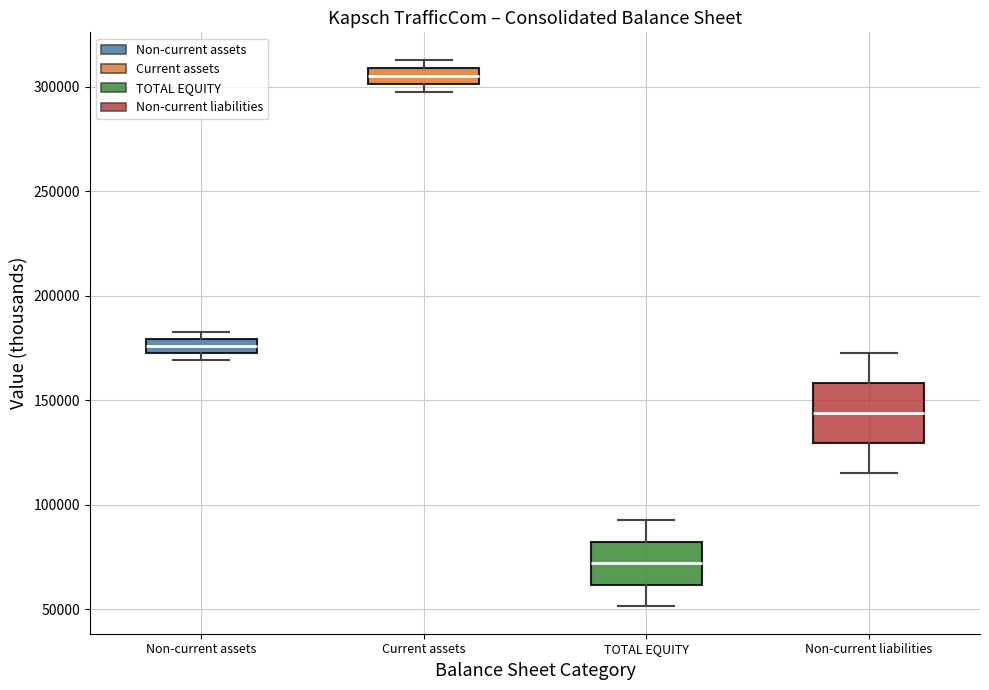

Which box has the lowest median line?

TOTAL EQUITY